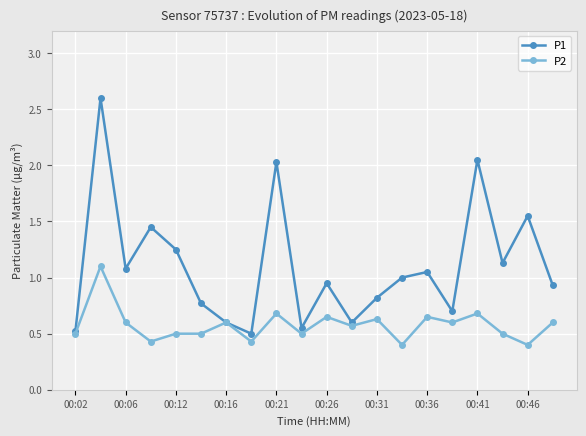

Which series has the largest total across all categories?

P1